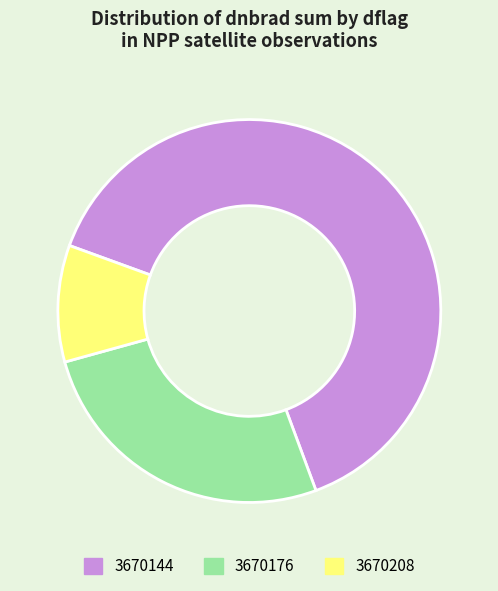

Which slice represents more than half of the pie?

3670144